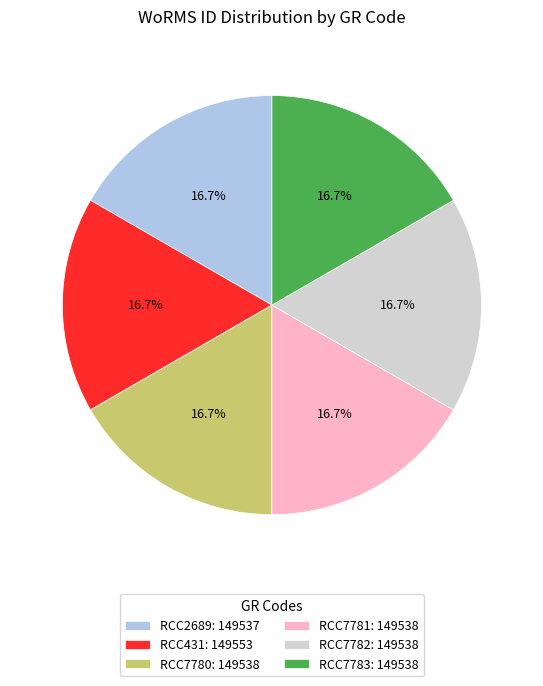

Does RCC7783: 149538 represent more than half of the total?

No